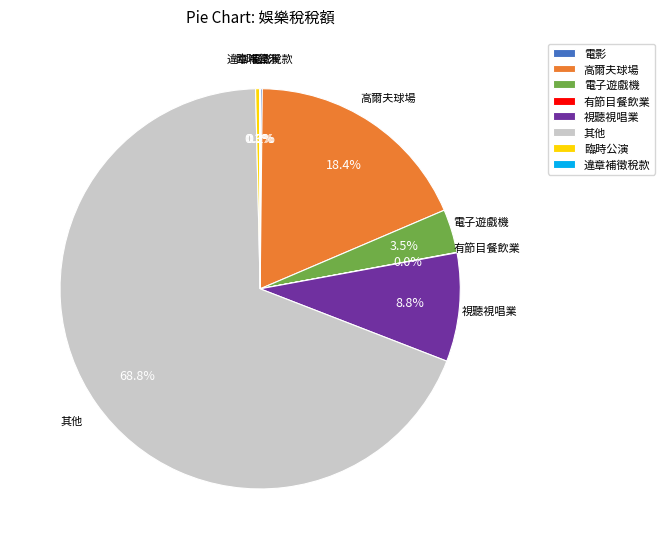

What percentage is NOT represented by 電子遊戲機?

96.5%